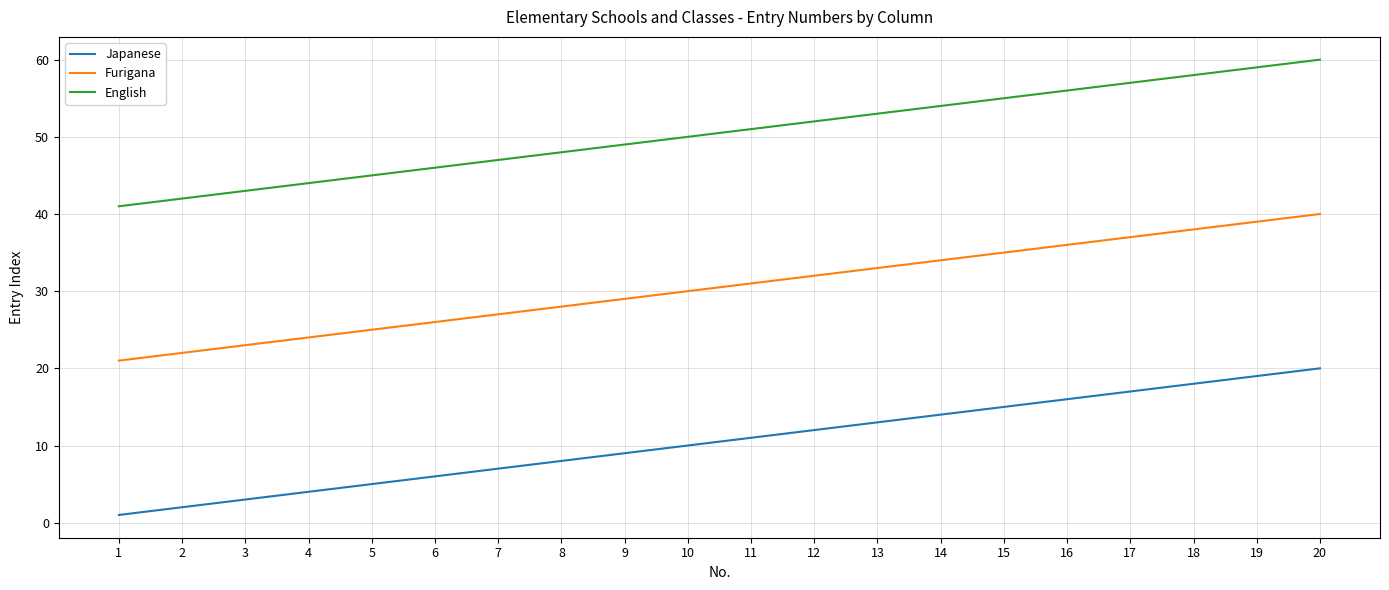

What is the maximum value for English?

60